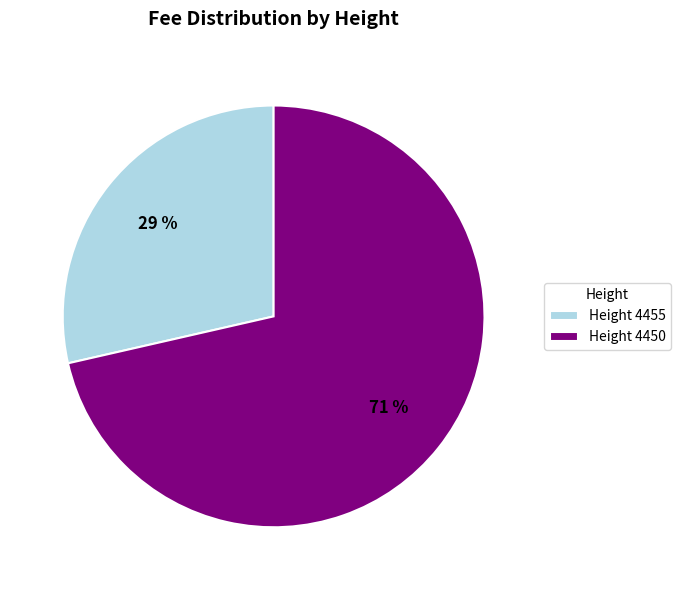

Is the sum of Height 4450 and Height 4455 greater than half?

Yes